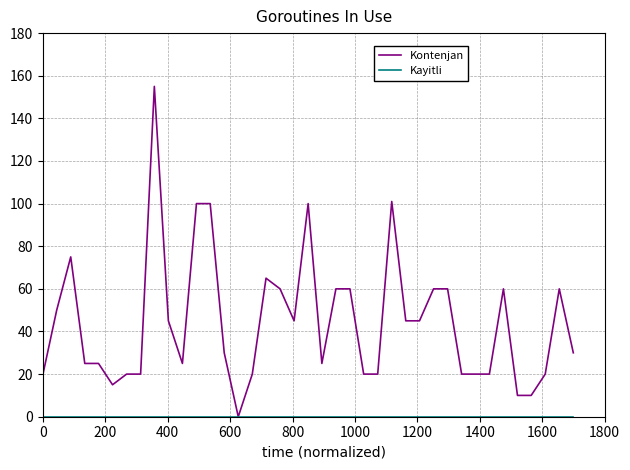

Is this an area chart (filled region under the line)?

No